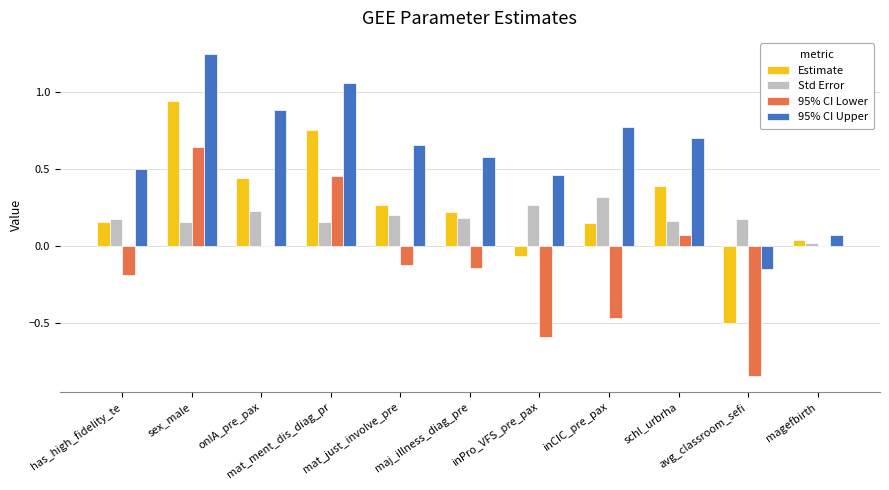

Which series has the largest total across all categories?

95% CI Upper